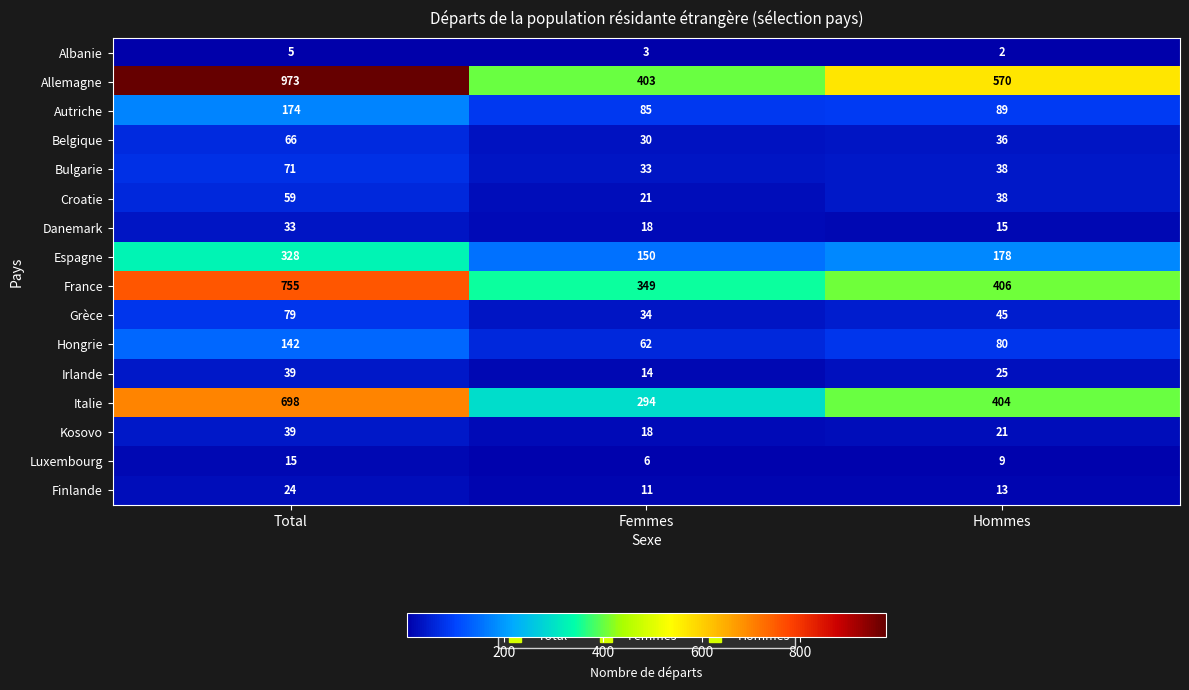

What value does the Belgique series have at Femmes?

30